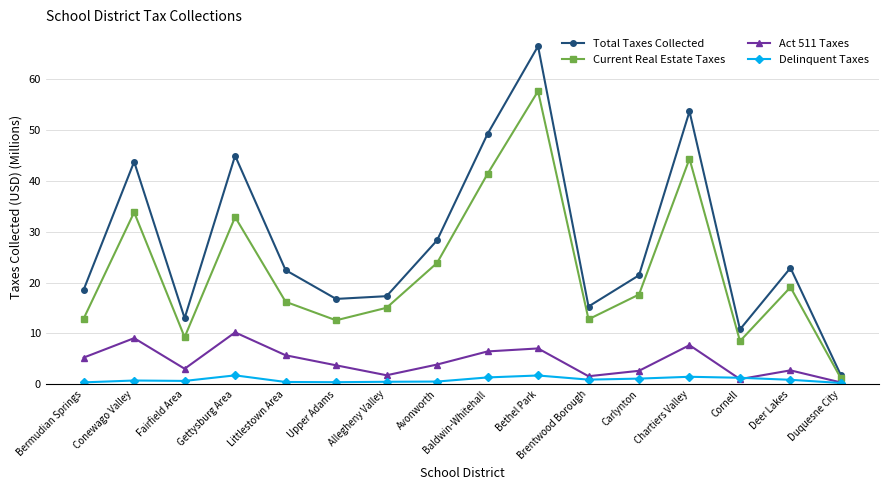

True or false: Act 511 Taxes and Total Taxes Collected intersect in this chart.

False